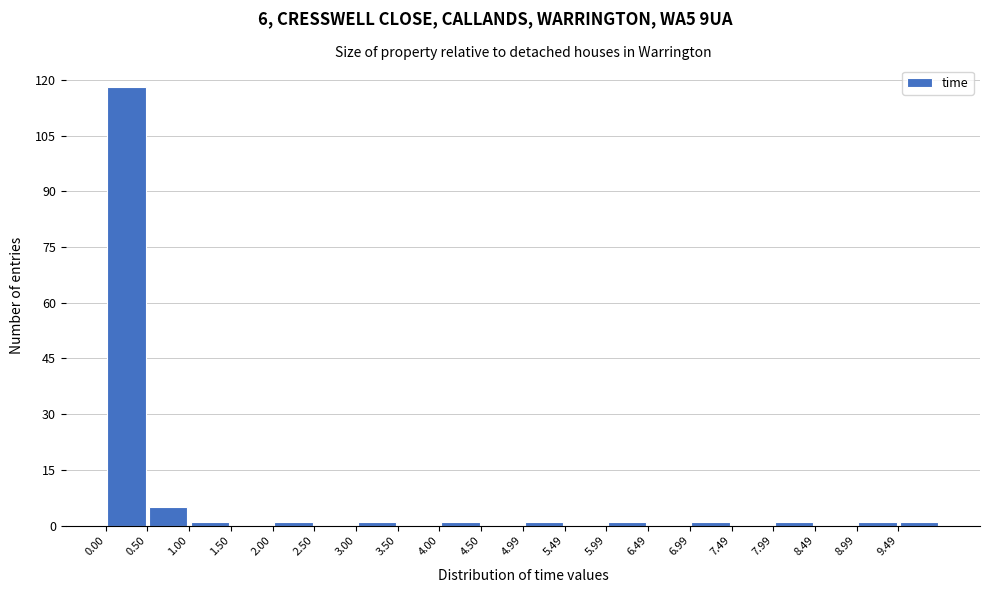

Reading left to right, list every bar in this chart as the range it spans on the x-axis followed by its height. Neither the bar edges nor the heights are printed on the chart, so give them approximately, as read against the axes.

0.0 to 0.5: 118
0.5 to 1.0: 6
1.0 to 1.5: under 2
1.5 to 2.0: 0
2.0 to 2.5: under 2
2.5 to 3.0: 0
3.0 to 3.5: under 2
3.5 to 4.0: 0
4.0 to 4.5: under 2
4.5 to 5.0: 0
5.0 to 5.5: under 2
5.5 to 6.0: 0
6.0 to 6.5: under 2
6.5 to 7.0: 0
7.0 to 7.5: under 2
7.5 to 8.0: 0
8.0 to 8.5: under 2
8.5 to 9.0: 0
9.0 to 9.5: under 2
9.5 to 10.0: under 2